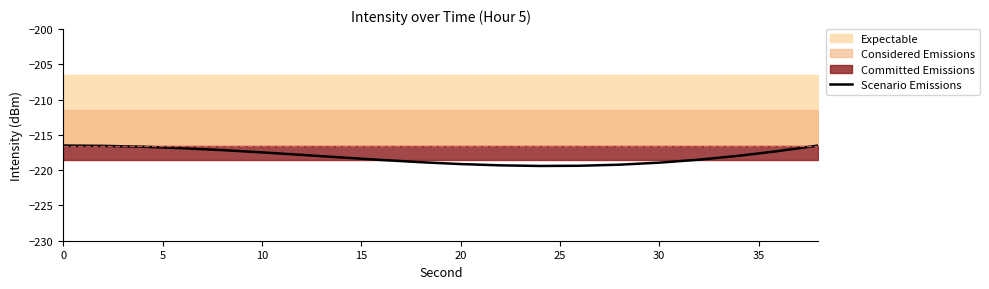

Is it true that the value at 0 is -216.5?

True